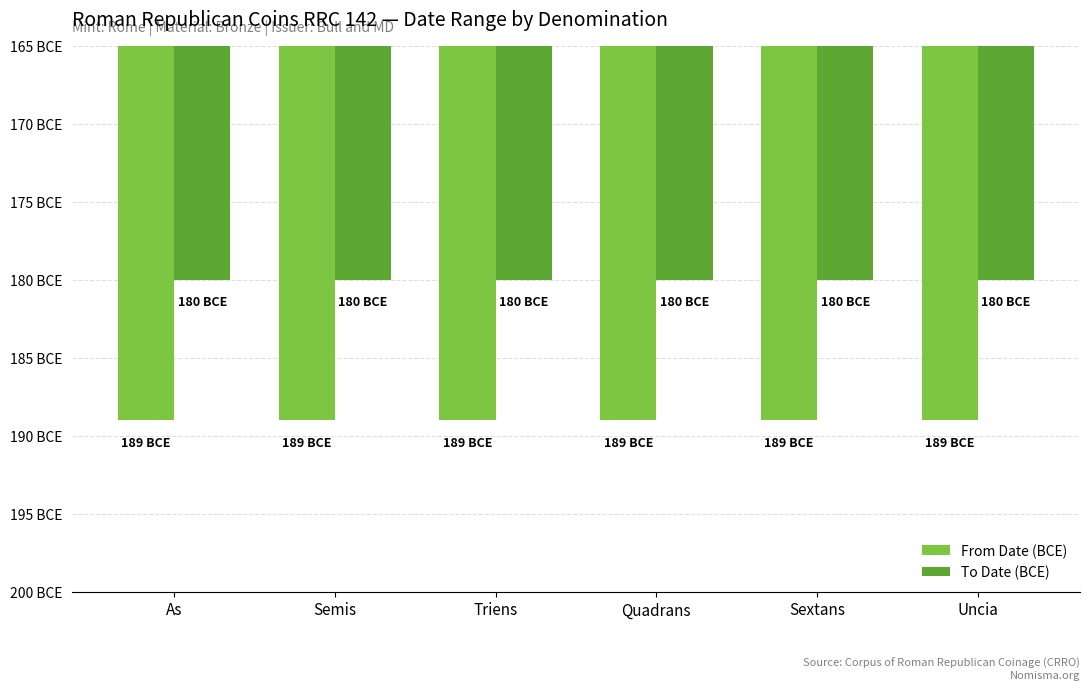

At how many categories does at least one series exceed -181?

6